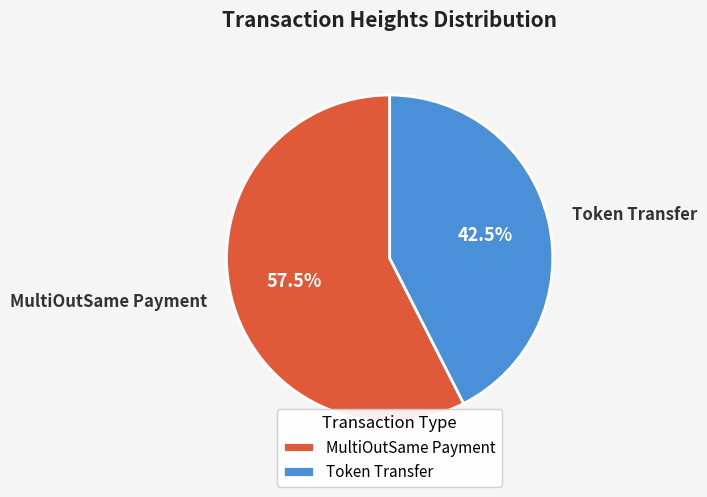

Does MultiOutSame Payment account for over 50% of the chart?

Yes